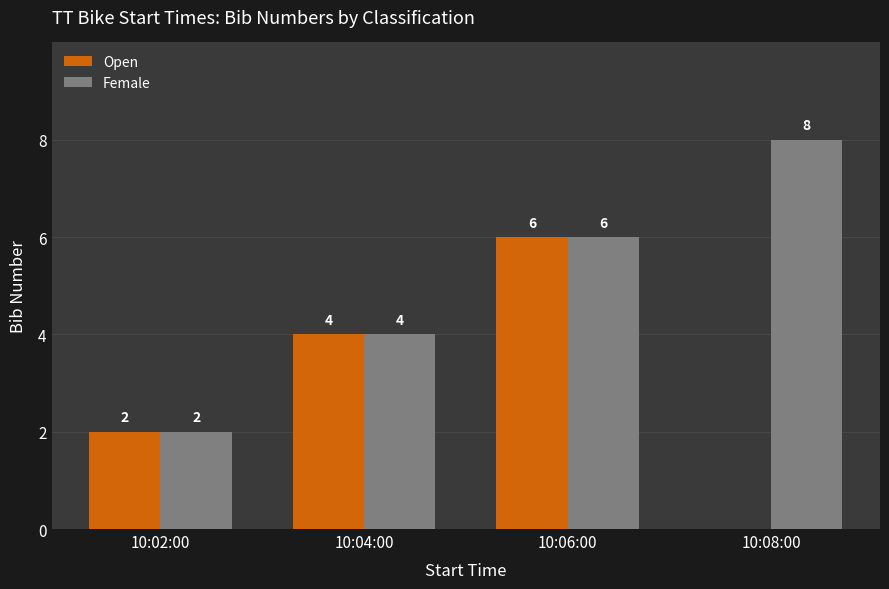

How many values in Open are above zero?

3